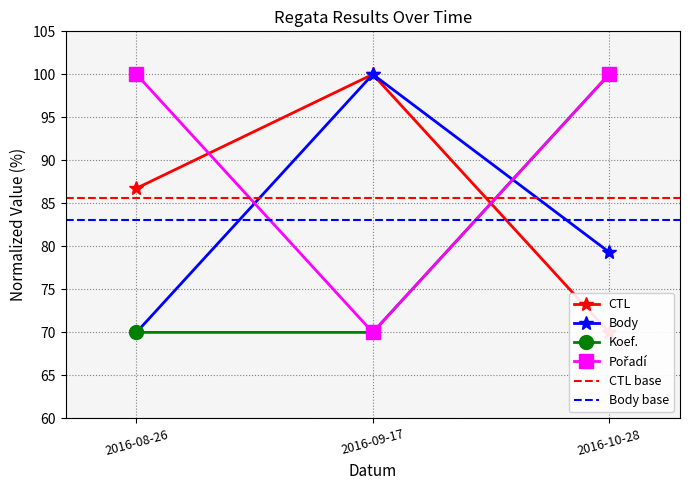

What is the total value across all series at 2016-09-17?

340.0